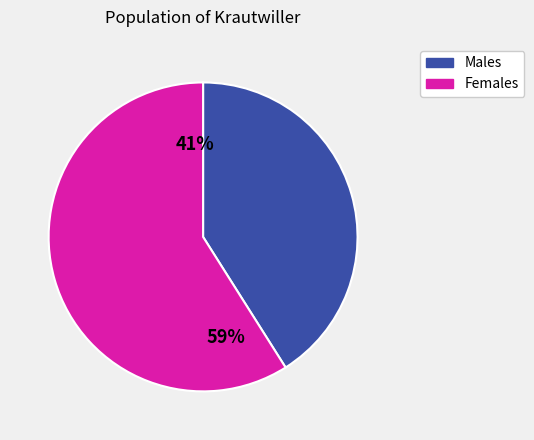

Is it true that r^3 (FE:True) #1 is 1% of the pie?

False